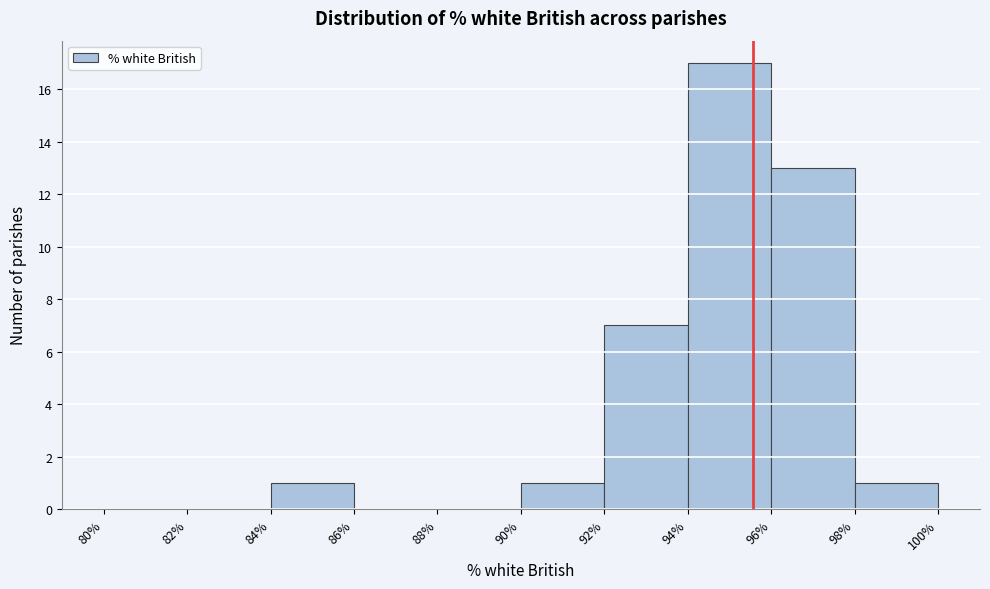

Which range on the x-axis has the tallest bar?

94% to 96%